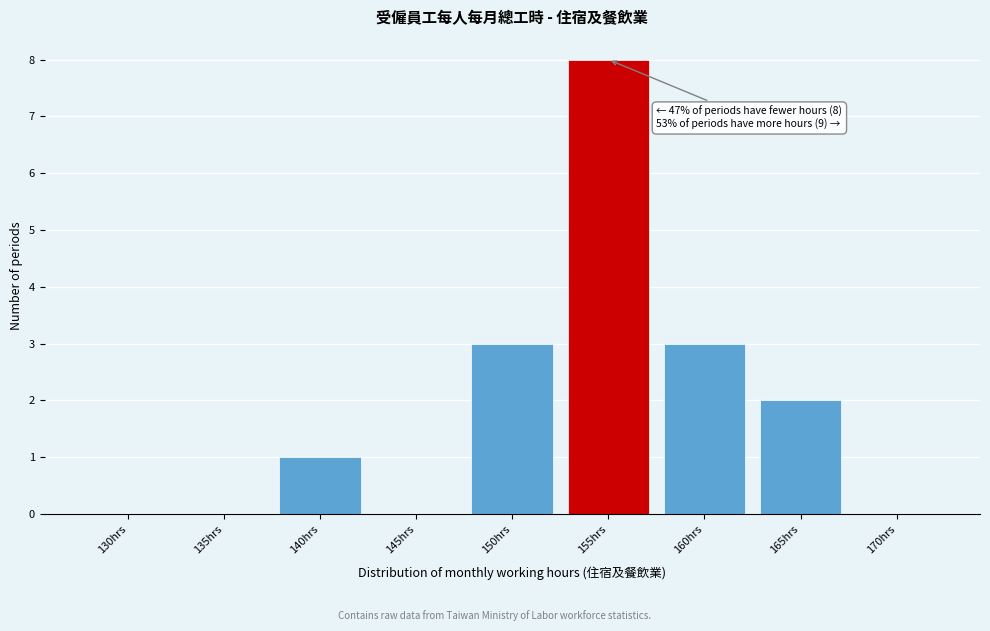

Reading left to right, transcribe all the data shown in this chart.

130hrs=0	135hrs=0	140hrs=1	145hrs=0	150hrs=3	155hrs=8	160hrs=3	165hrs=2	170hrs=0